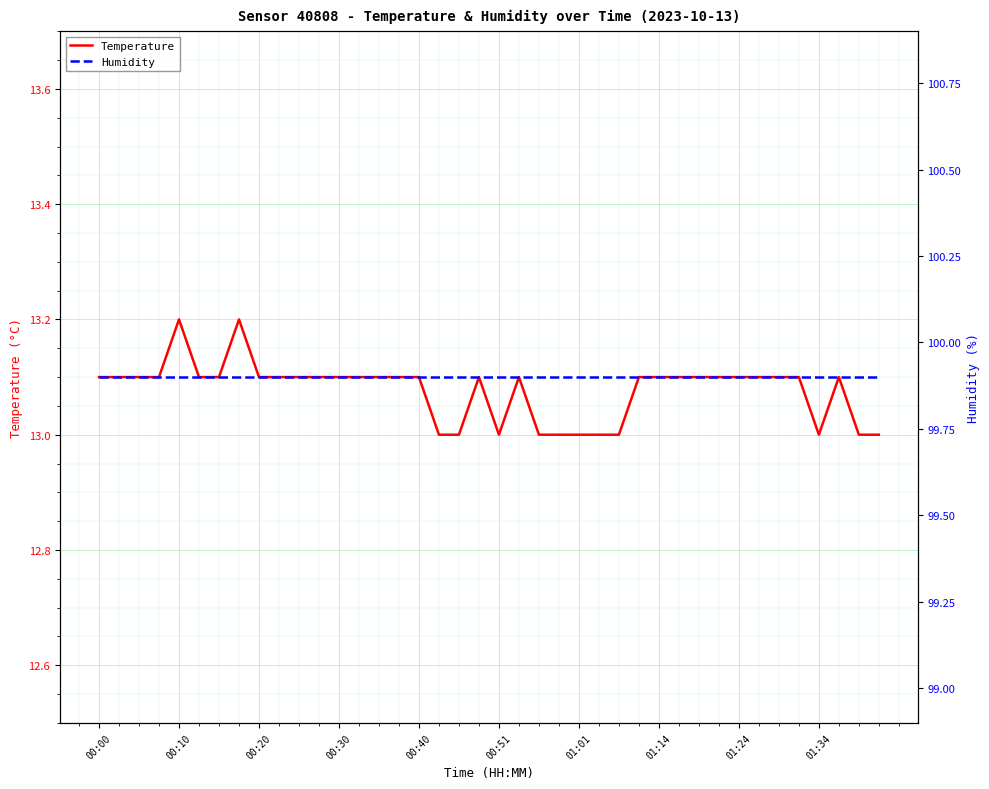

What is the lowest value of the Temperature series?

13.0